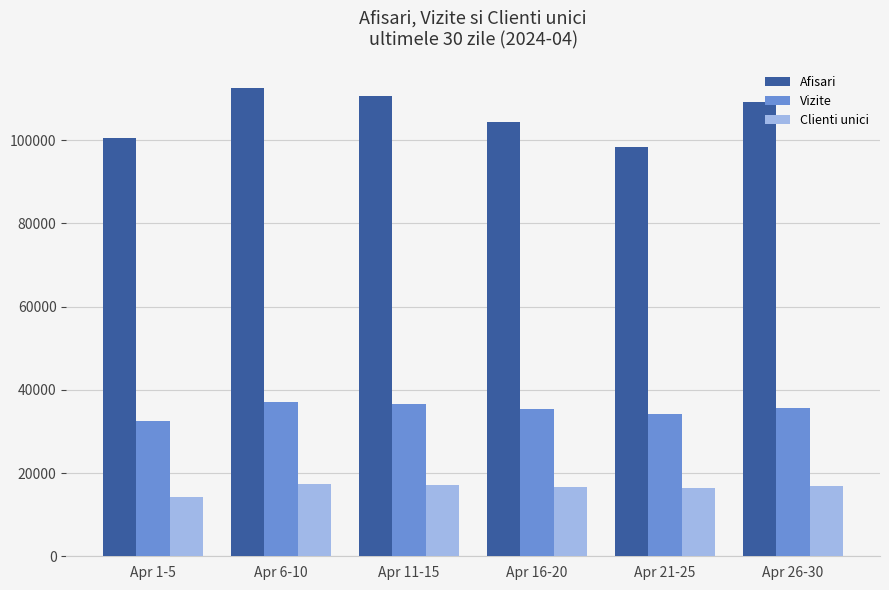

What is the label of the 2nd bar from the right?

Apr 21-25